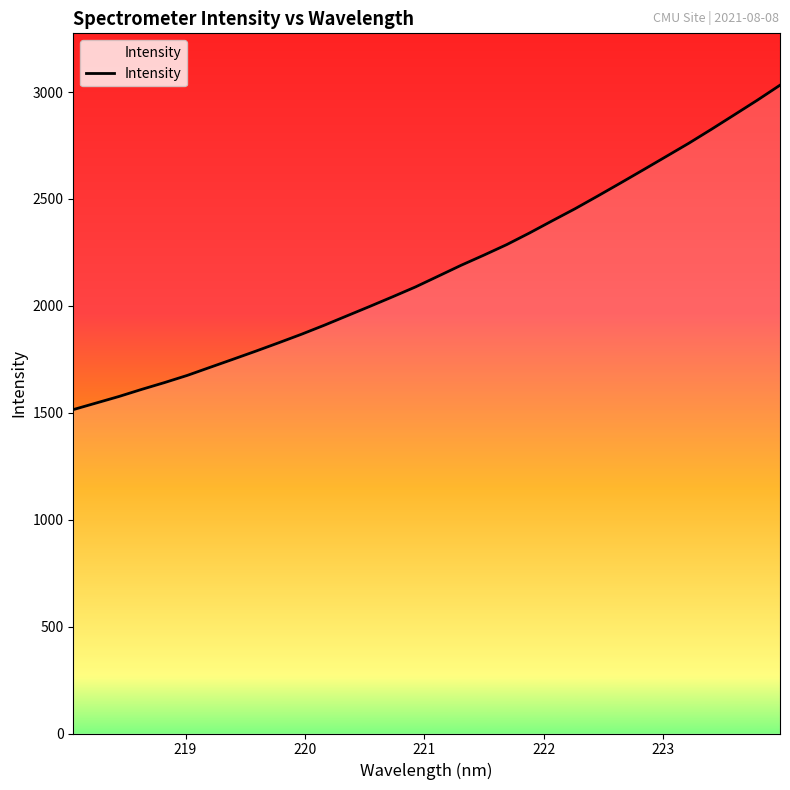

What is the maximum value shown in the chart?

3032.1